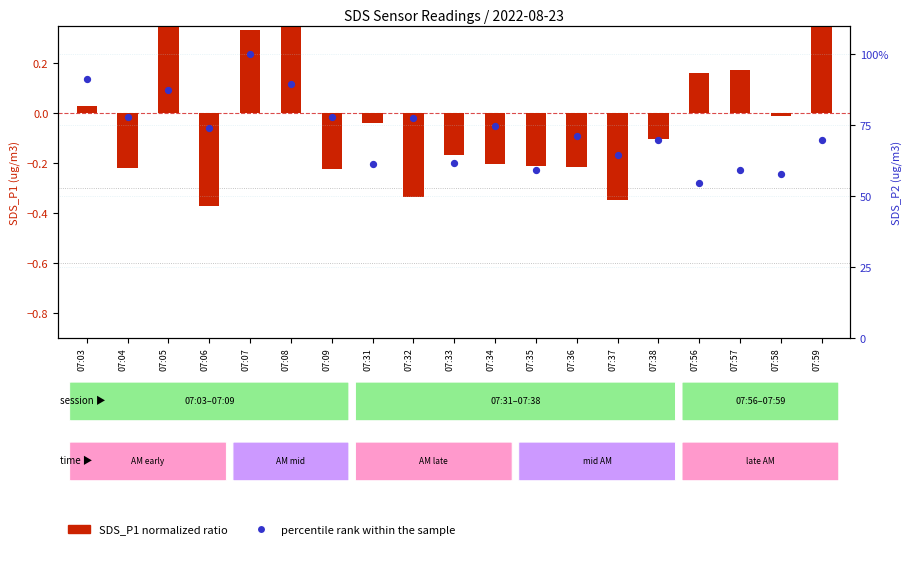

At how many categories does at least one series exceed 62?

13